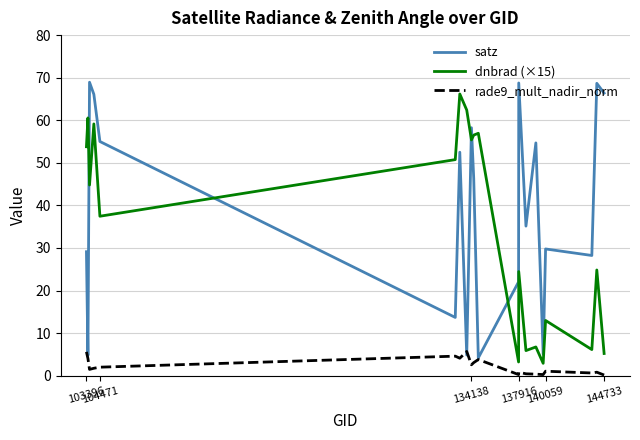

Which series has the widest spread of values?

satz